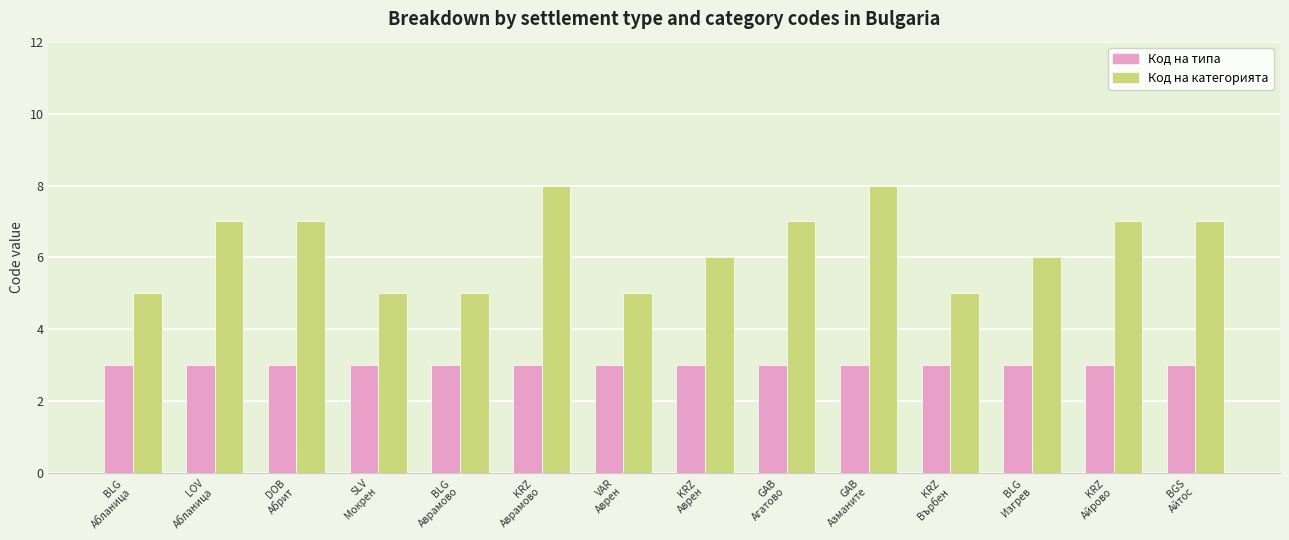

The Код на категорията series shows 8 at BLG
Абланица. True or false?

False